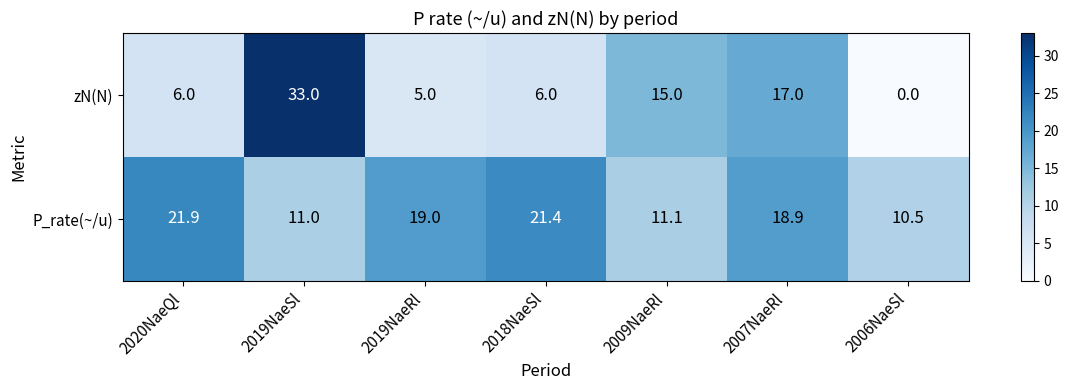

Reading left to right, transcribe all the data shown in this chart.

zN(N): 2020NaeQl=6.0	2019NaeSl=33.0	2019NaeRl=5.0	2018NaeSl=6.0	2009NaeRl=15.0	2007NaeRl=17.0	2006NaeSl=0.0
P_rate(~/u): 2020NaeQl=21.9	2019NaeSl=11.0	2019NaeRl=19.0	2018NaeSl=21.4	2009NaeRl=11.1	2007NaeRl=18.9	2006NaeSl=10.5